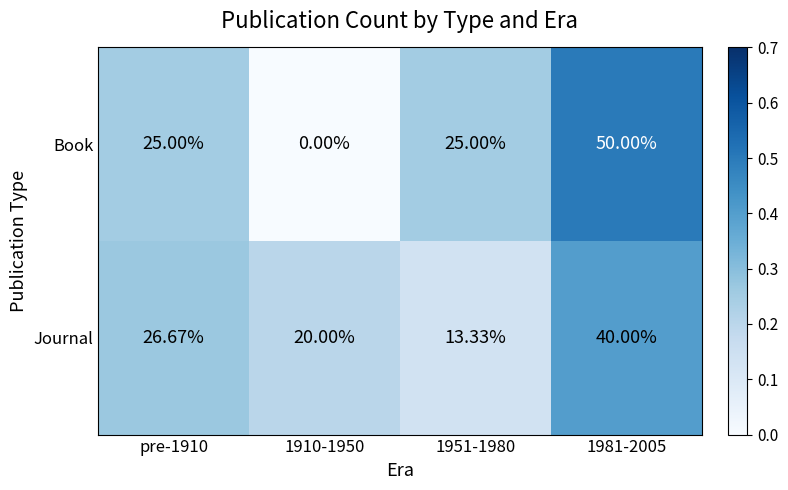

At 1910-1950, list the series in order from smallest to largest.

Book, Journal